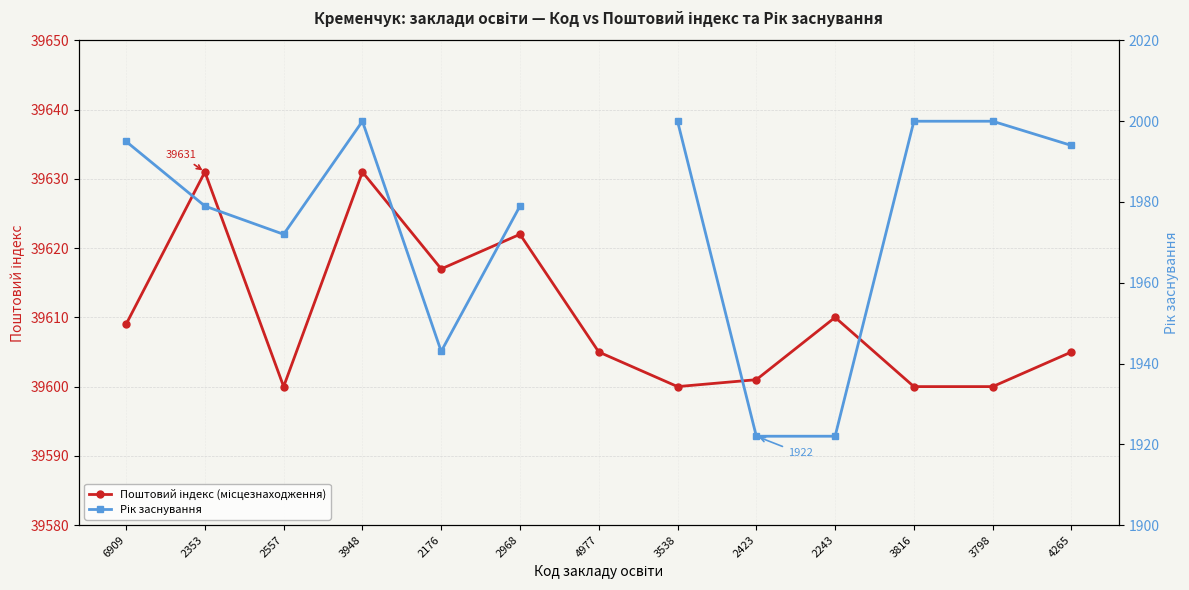

At which label does Поштовий індекс (місцезнаходження) first exceed 39605?

6909